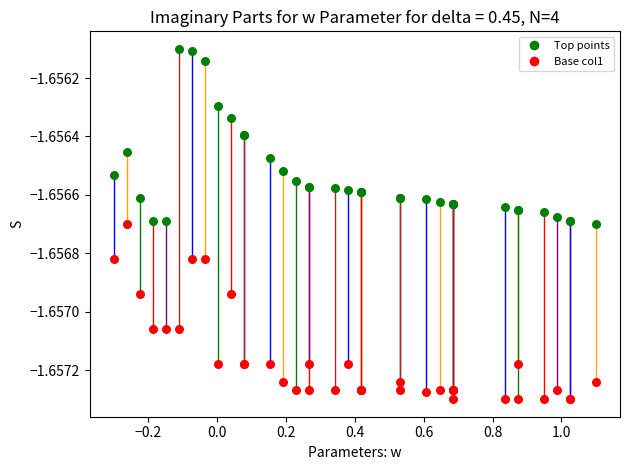

What are all the series names shown in the legend?

Top points, Base col1